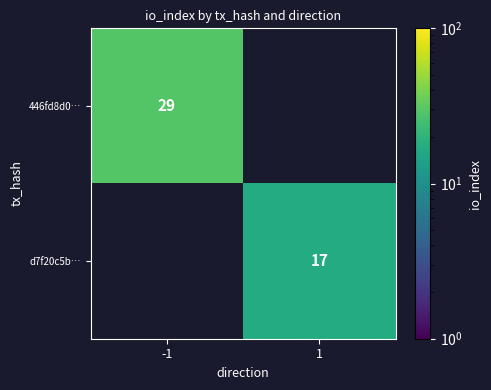

The value of 446fd8d0… at -1 is 15. True or false?

False